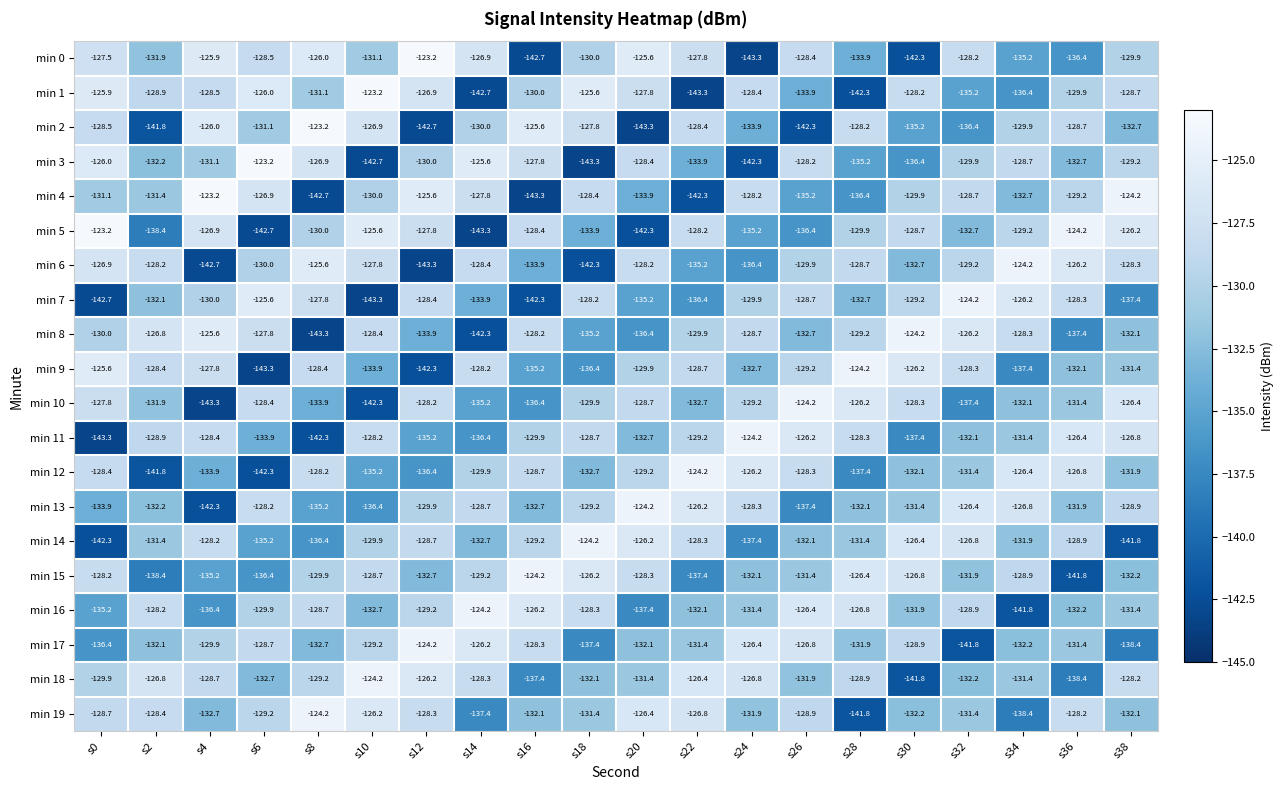

At which label does min 18 reach its minimum?

s30